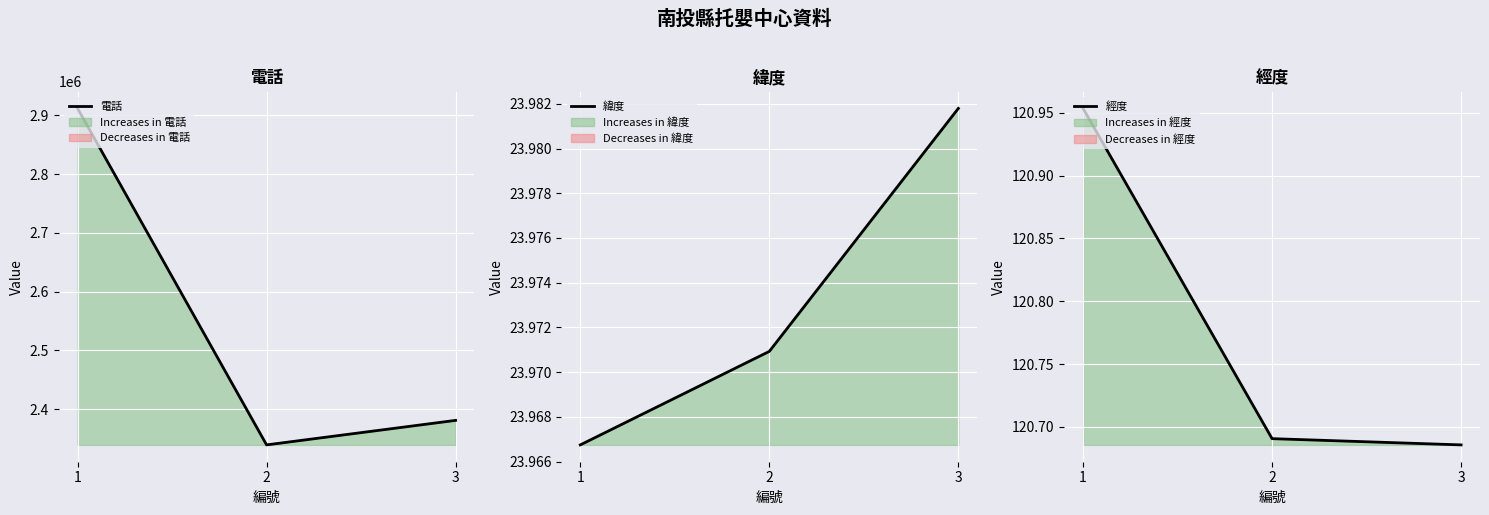

Which series has the widest spread of values?

電話